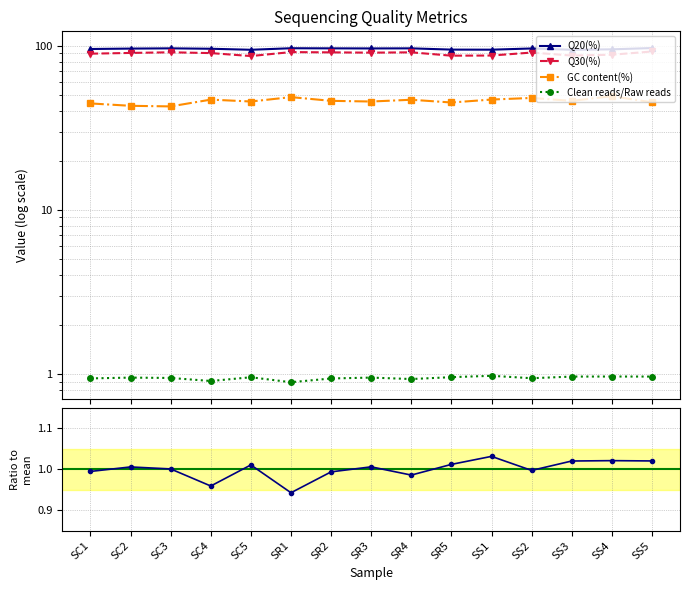

True or false: Q20(%) and GC content(%) cross at least once.

False